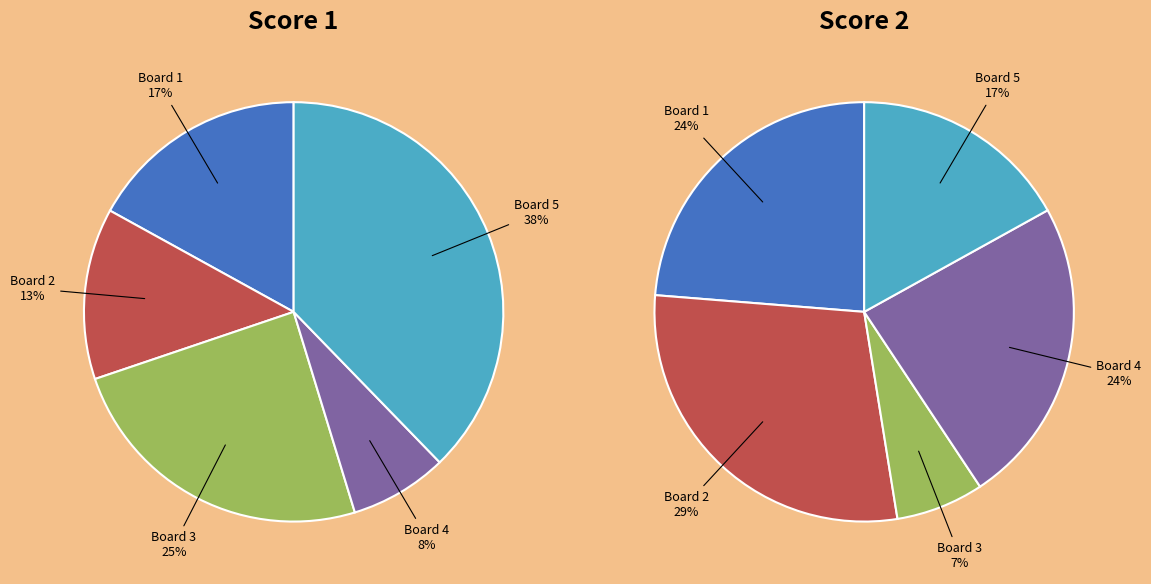

What is the largest slice in the pie chart?

Board 5